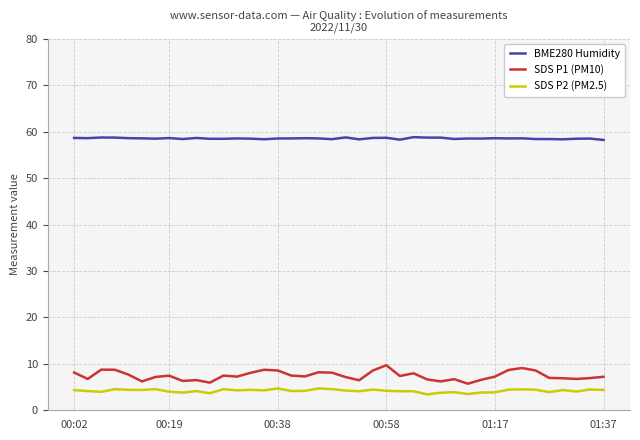

Which series has the widest spread of values?

SDS P1 (PM10)